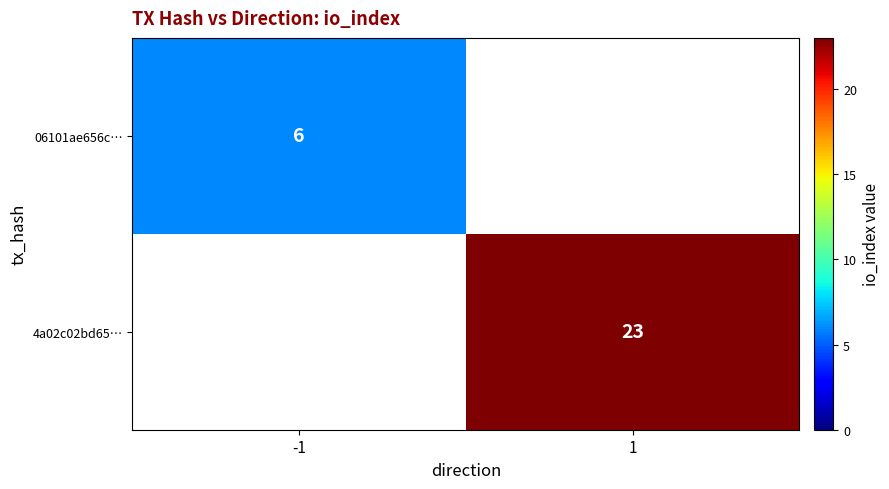

At how many categories does at least one series exceed 8?

1